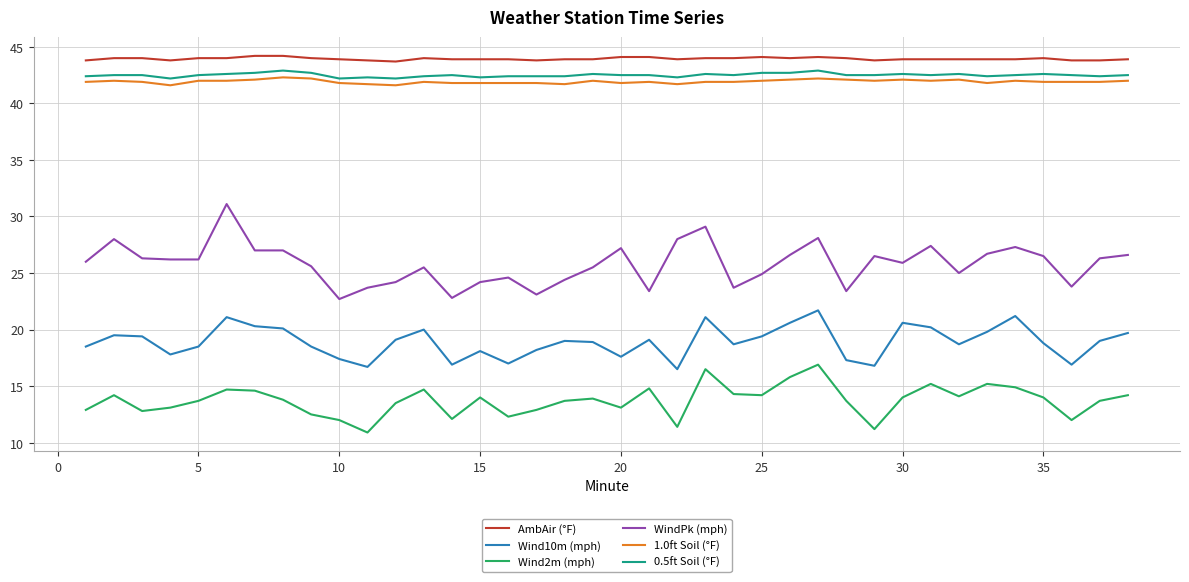

List the series in order of their peak value, highest first.

AmbAir (°F), 0.5ft Soil (°F), 1.0ft Soil (°F), WindPk (mph), Wind10m (mph), Wind2m (mph)